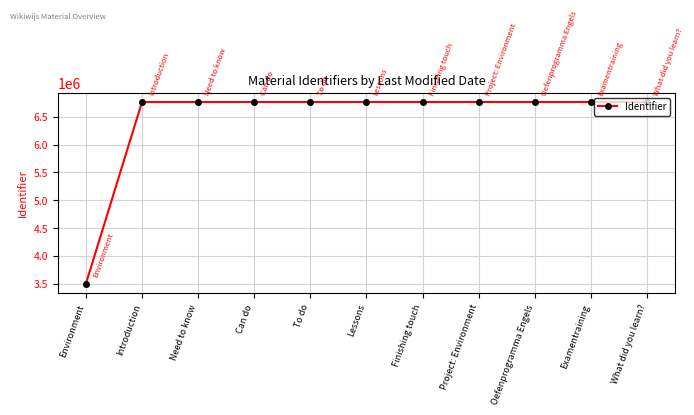

Count the number of data series in this chart.

1